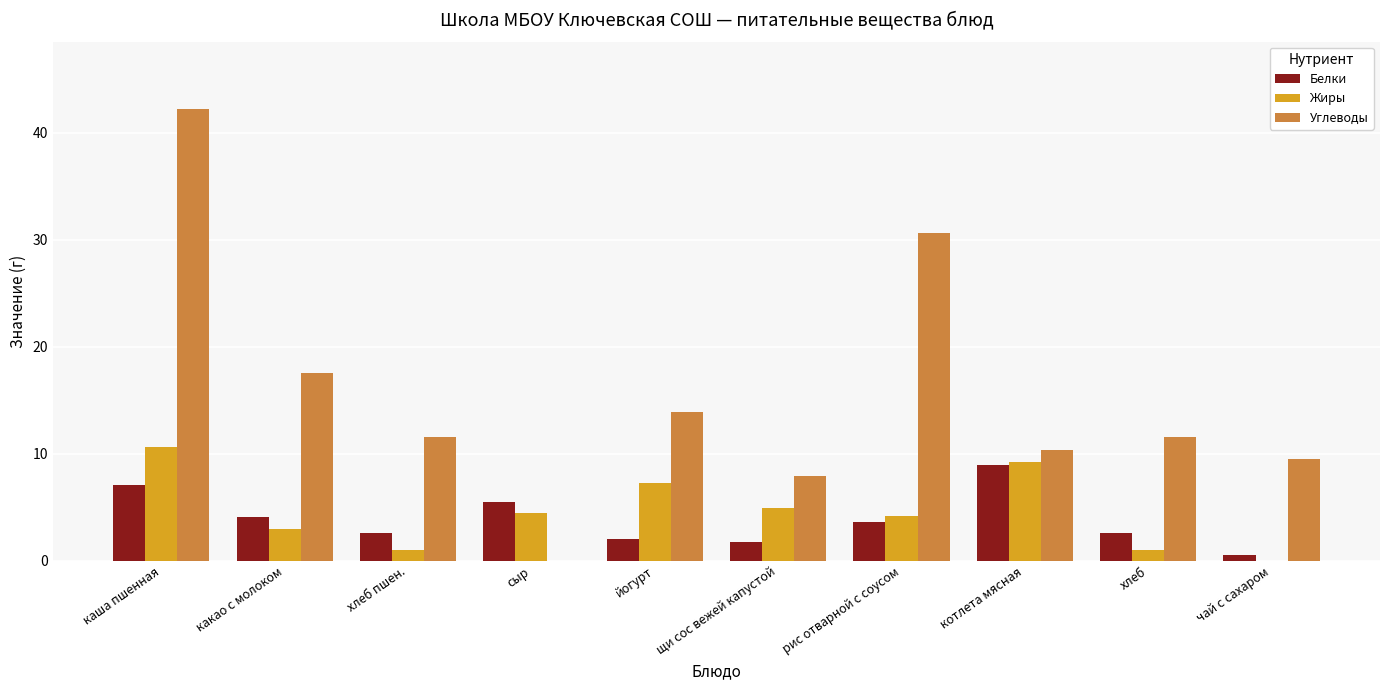

Which series changed the most between хлеб пшен. and сыр?

Углеводы